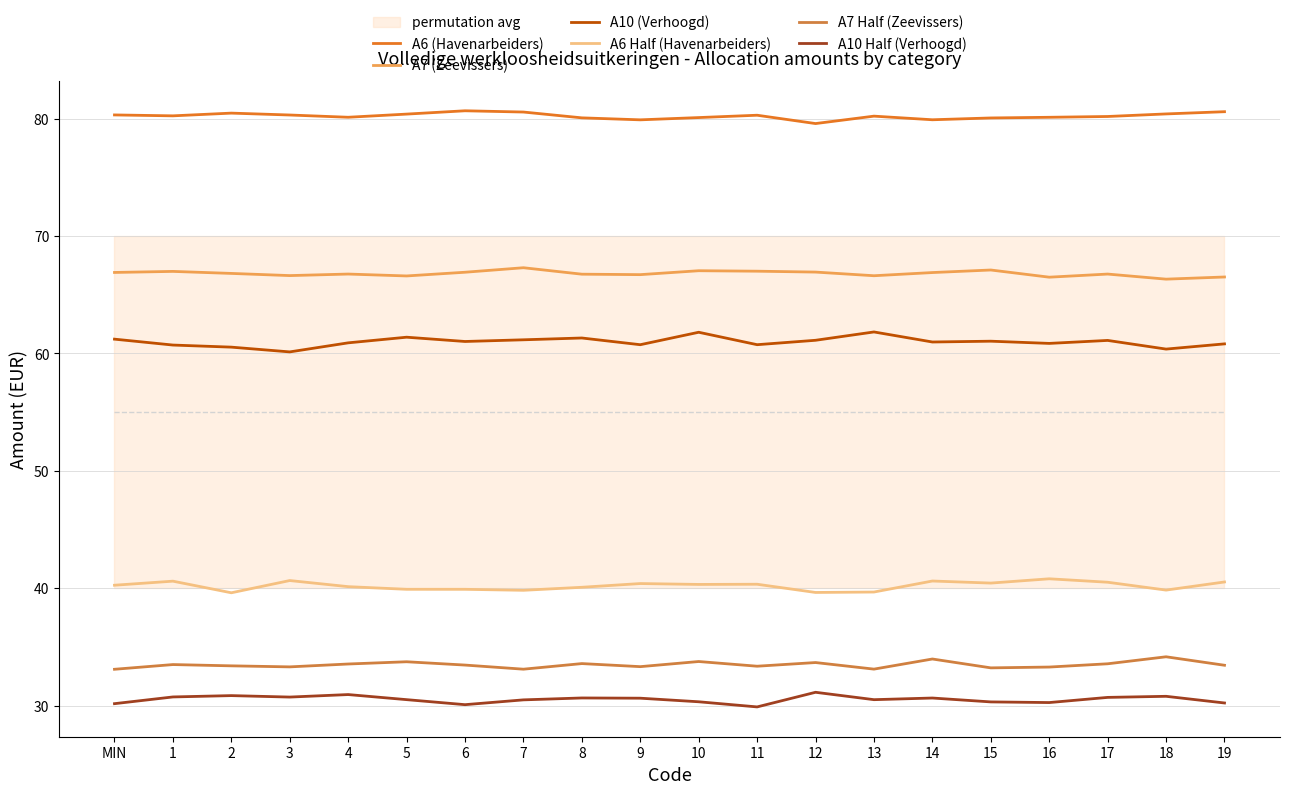

How many interior local valleys does the A7 Half (Zeevissers) series have?

6